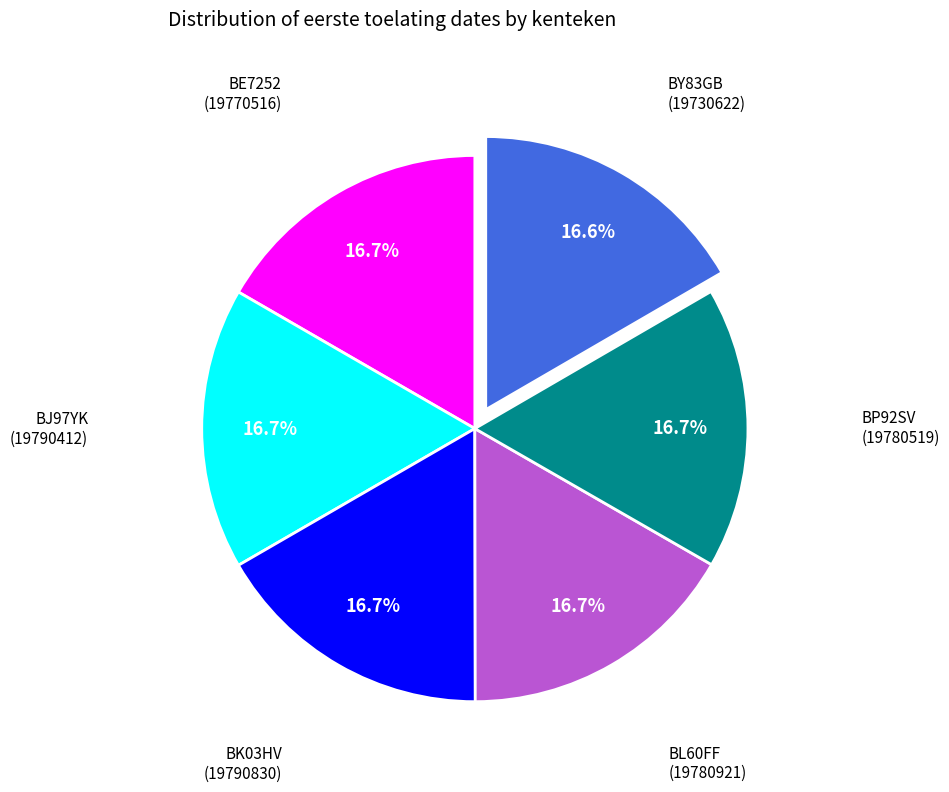

Is there a majority slice in this chart?

No